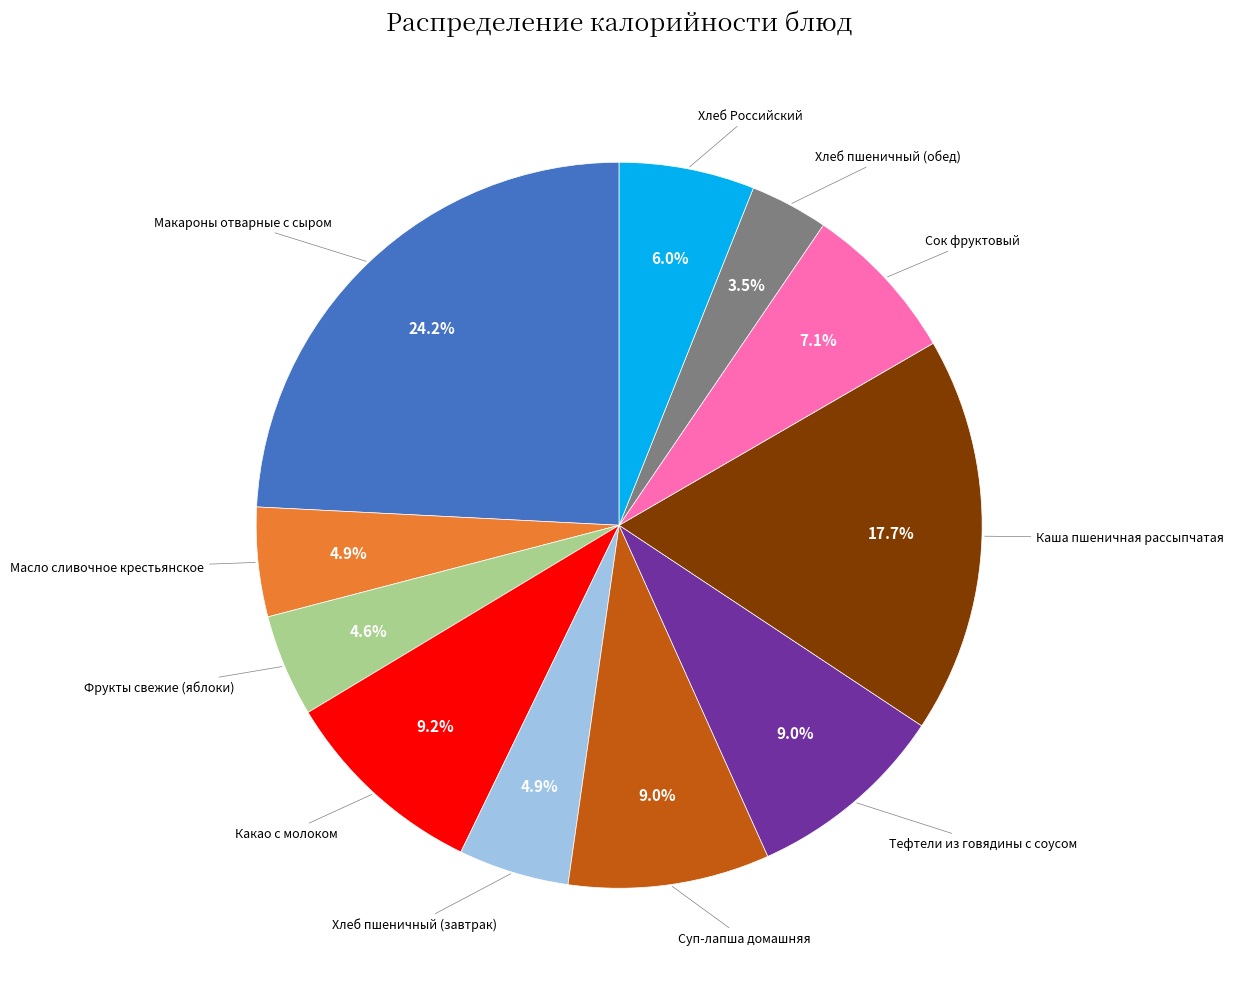

Does any single category account for the majority?

No